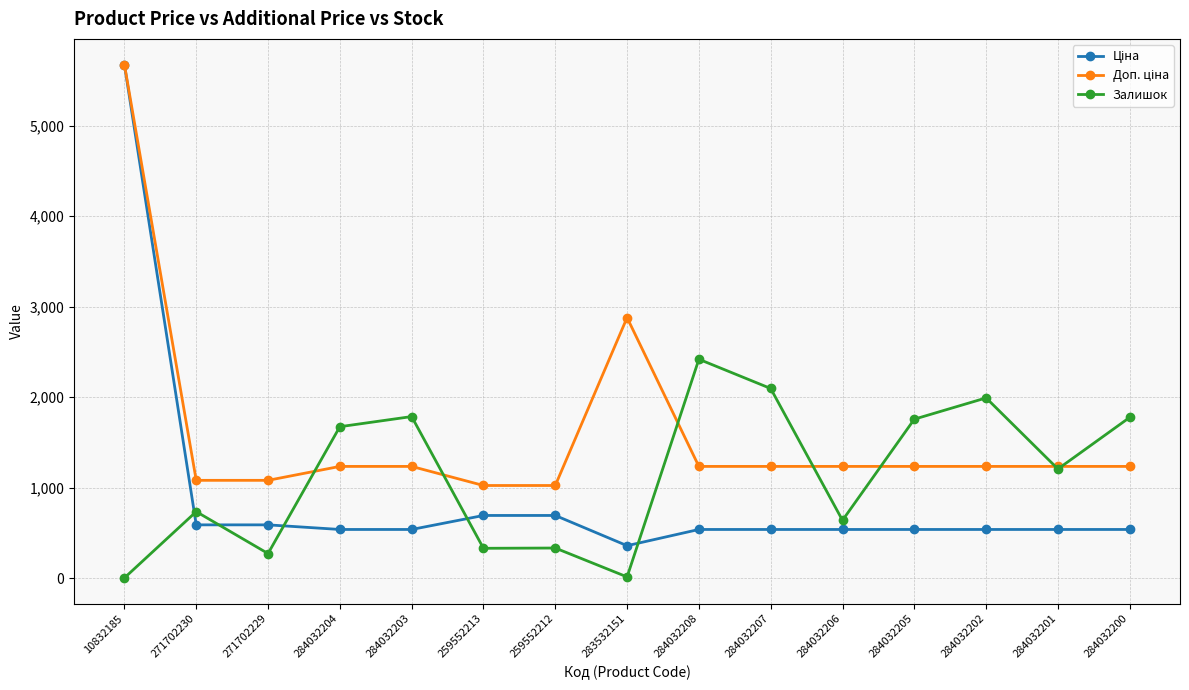

At which category does Залишок reach its first local peak?

271702230